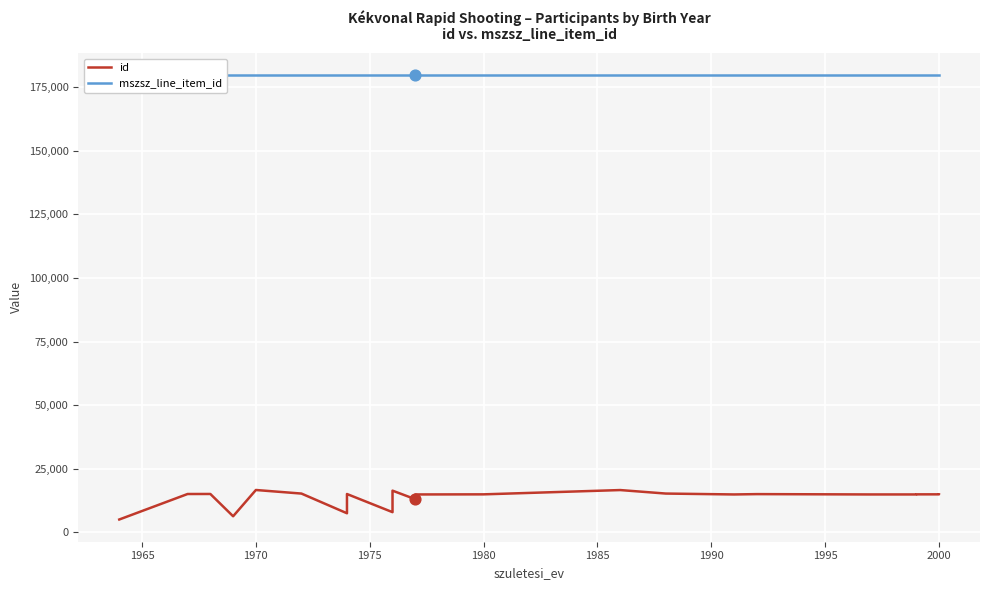

Which series has the largest Y range (max minus min)?

id